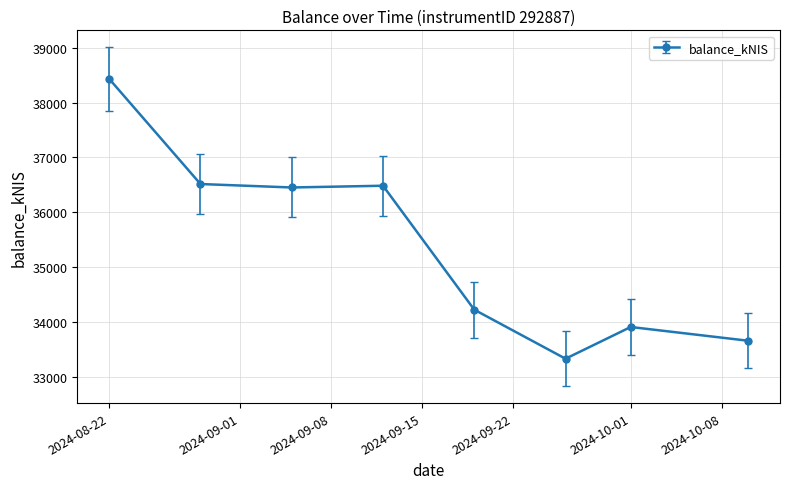

How many data points are less than 36451?

4